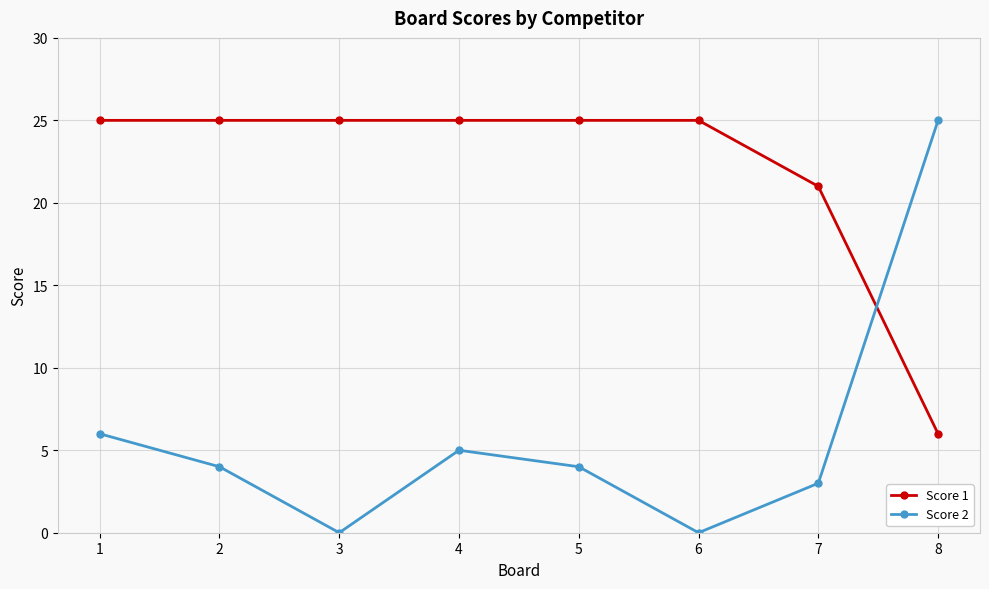

How many series are shown in this chart?

2